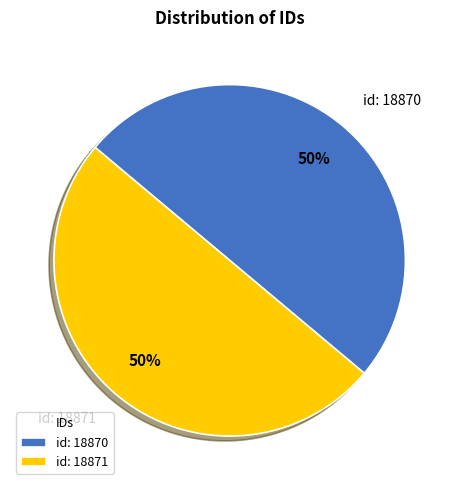

To the nearest percent, what portion does id: 18870 represent?

50%